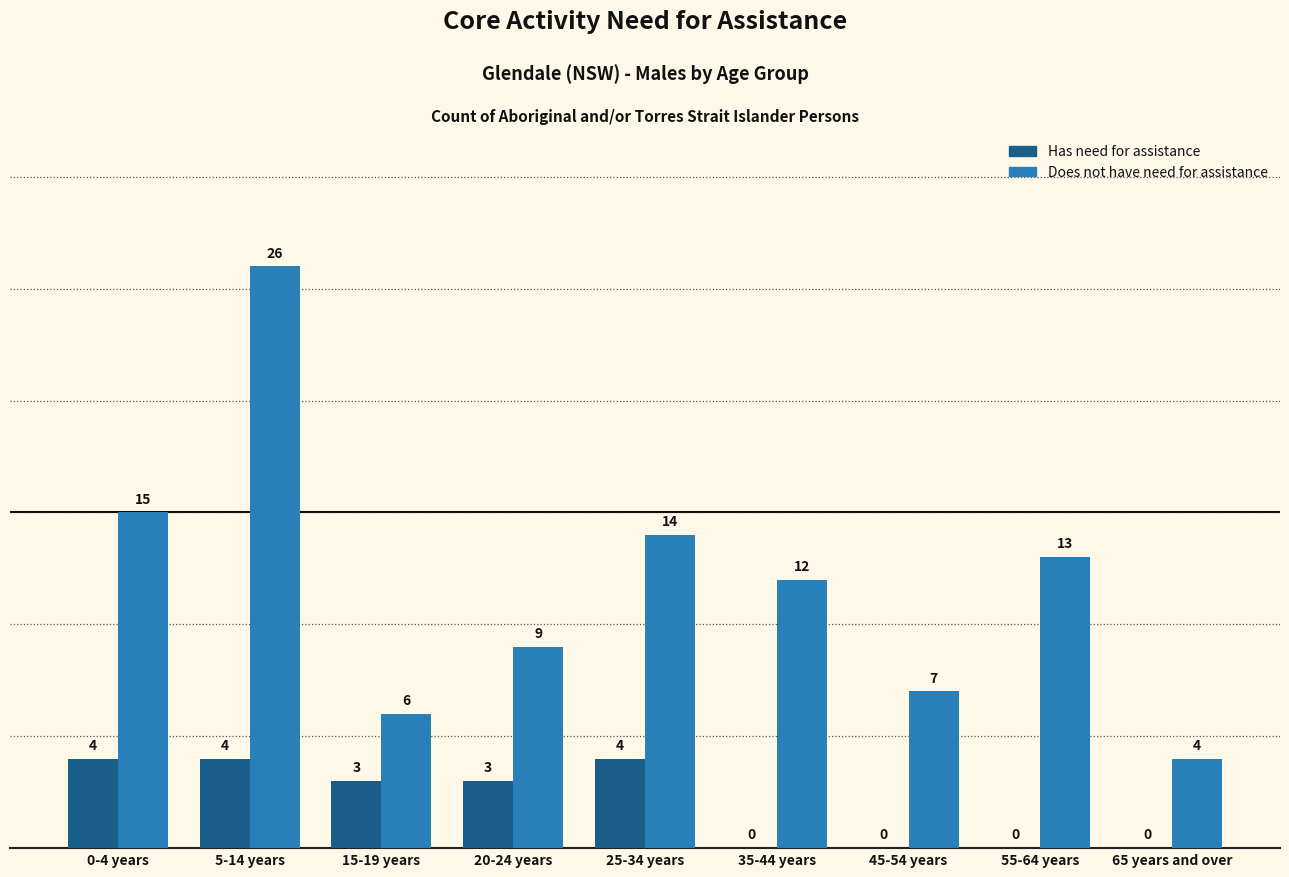

What are all the series names shown in the legend?

Has need for assistance, Does not have need for assistance